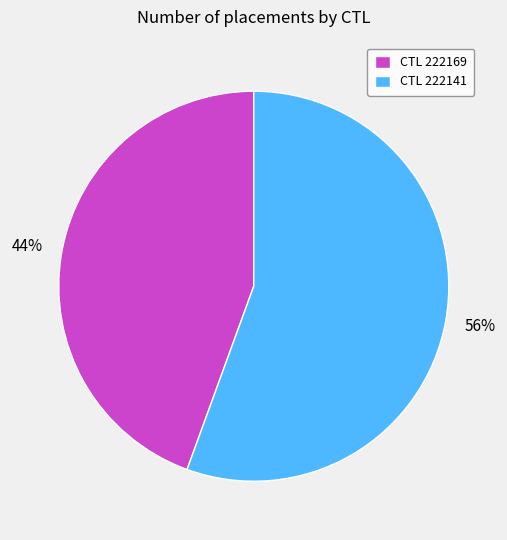

To the nearest percent, what is the combined percentage of CTL 222169 and CTL 222141?

100%